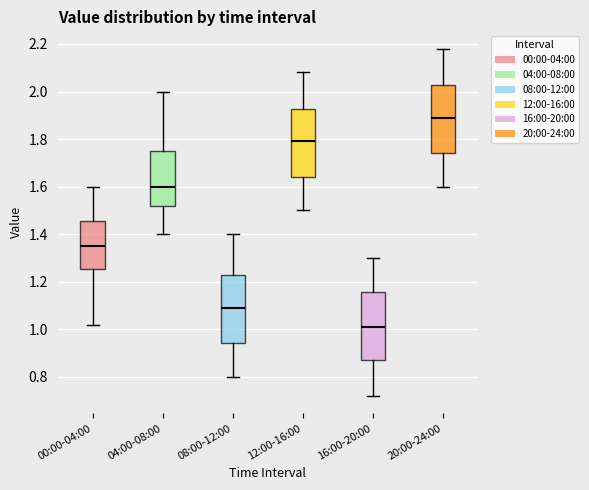

Reading left to right, read every box against the y-axis: the position of its median line, the range the box covers, and the ends of its whiskers. The values are not printed on the chart, so give them approximately, as read against the axis.

00:00-04:00: median 1.36, box 1.26 to 1.46, whiskers 1.02 to 1.60
04:00-08:00: median 1.60, box 1.52 to 1.76, whiskers 1.40 to 2.00
08:00-12:00: median 1.10, box 0.94 to 1.22, whiskers 0.80 to 1.40
12:00-16:00: median 1.80, box 1.64 to 1.92, whiskers 1.50 to 2.08
16:00-20:00: median 1.02, box 0.88 to 1.16, whiskers 0.72 to 1.30
20:00-24:00: median 1.90, box 1.74 to 2.02, whiskers 1.60 to 2.18